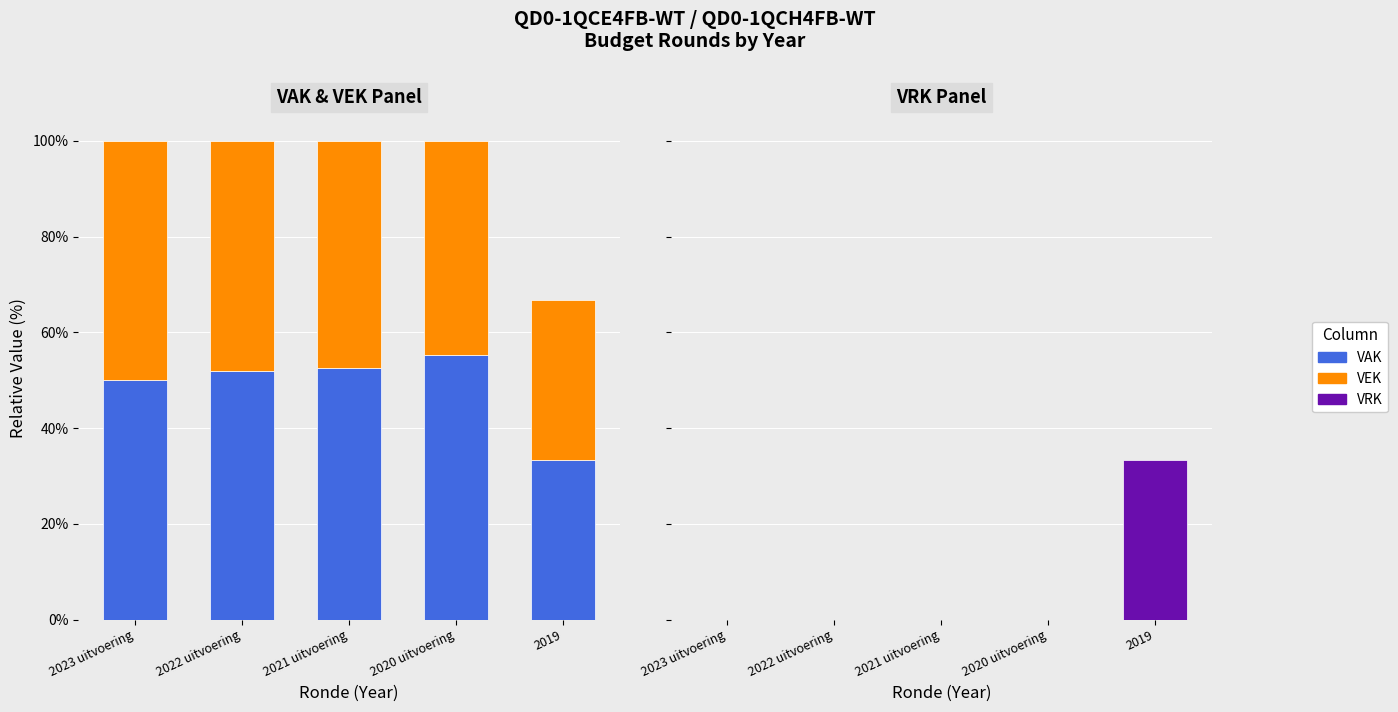

What position from the left is 2023 uitvoering?

1